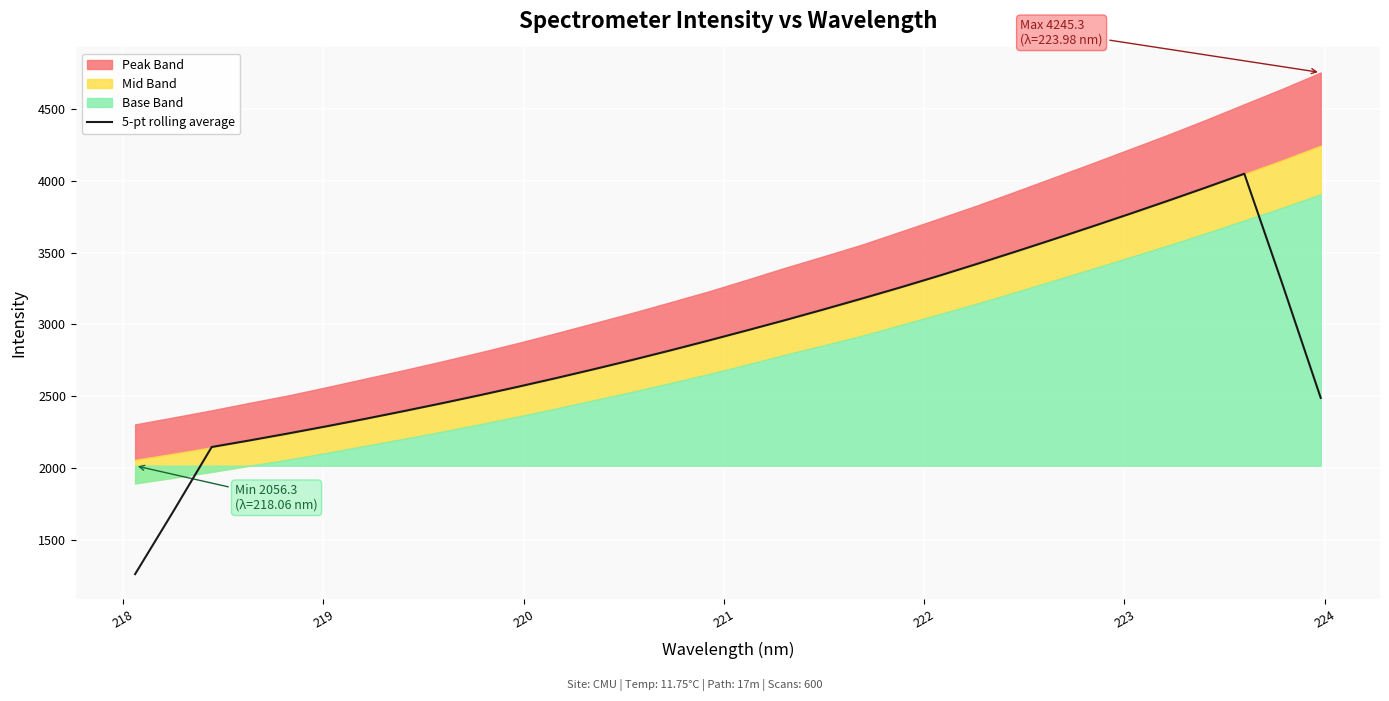

What is the smallest value displayed?

1259.9